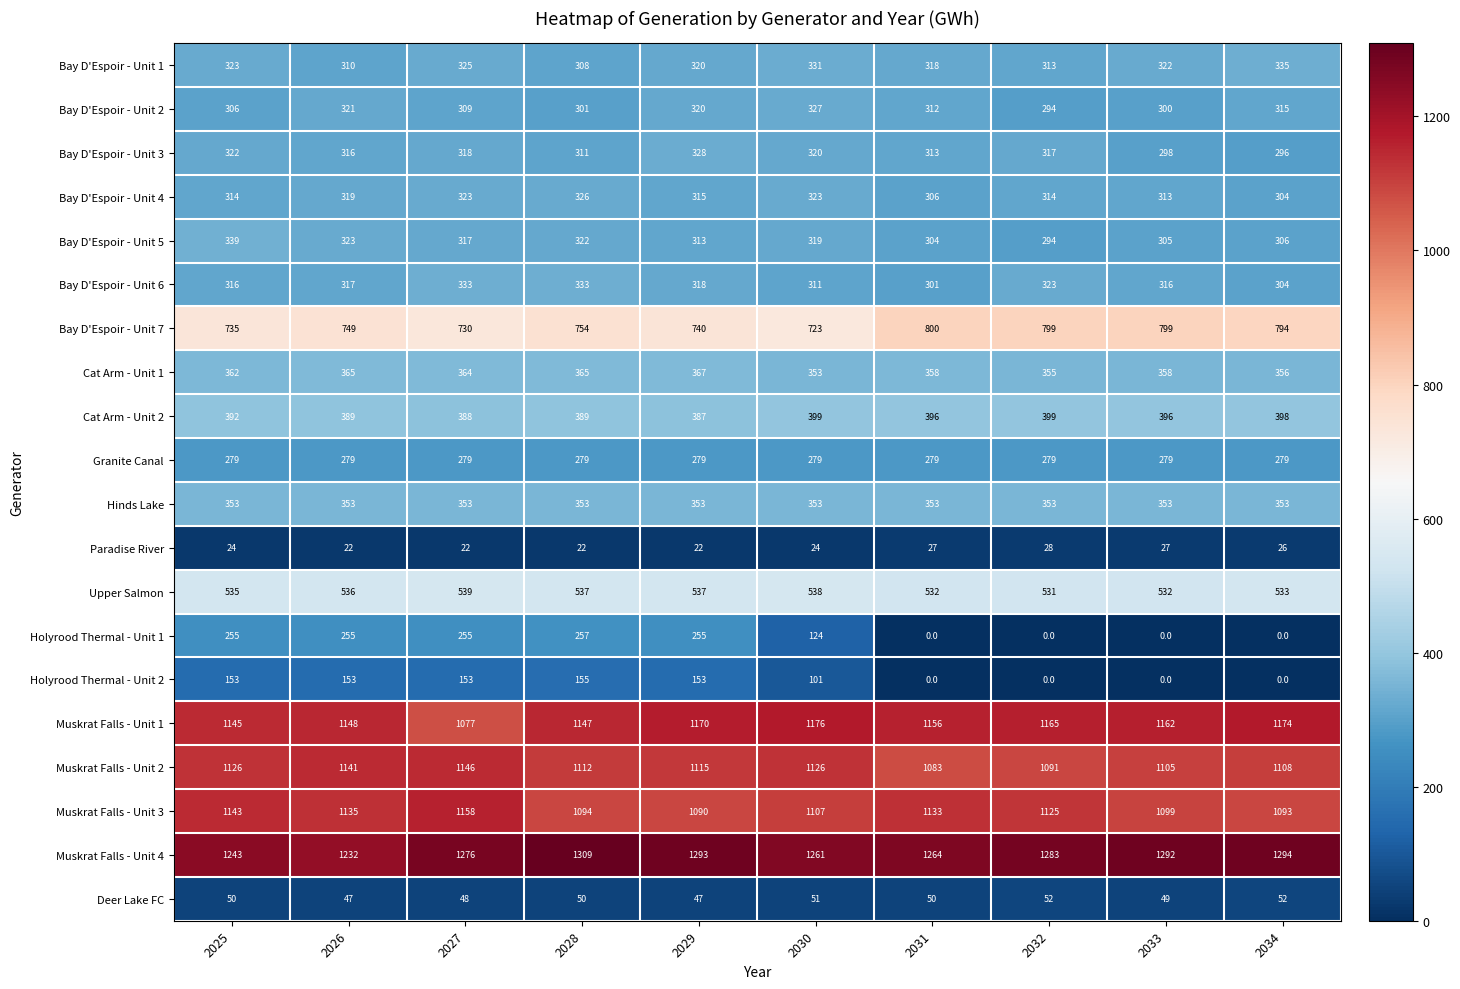

At which label is Holyrood Thermal - Unit 2 closest to 77?

2030